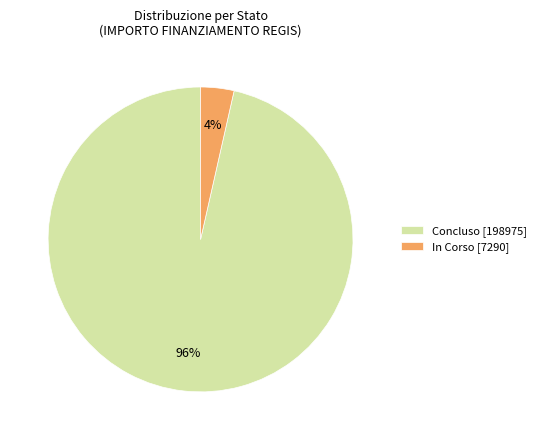

To the nearest percent, what is the average slice percentage?

50%